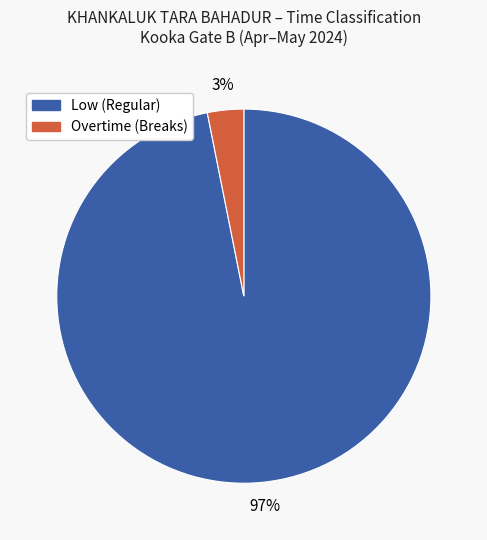

Is there a majority slice in this chart?

Yes